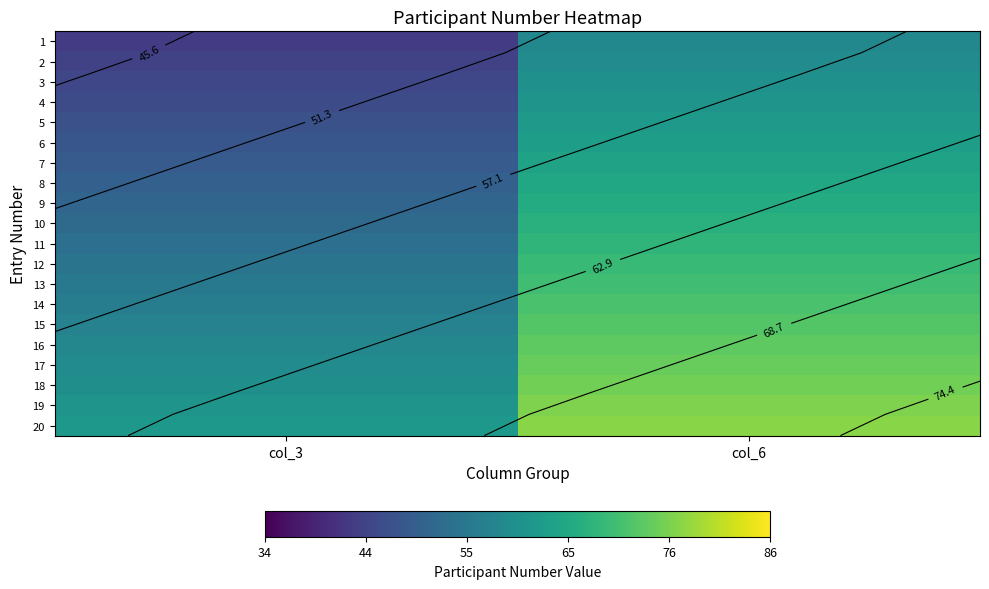

What is the sum of the 14 values at col_3 and col_6?

127.0